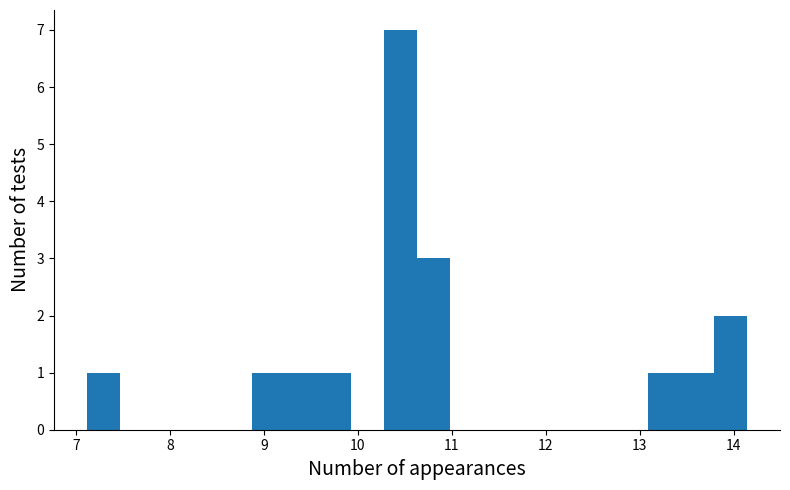

Around what value on the x-axis is the tallest bar? Give the approximate position of its centre, as read against the axis.

10.5